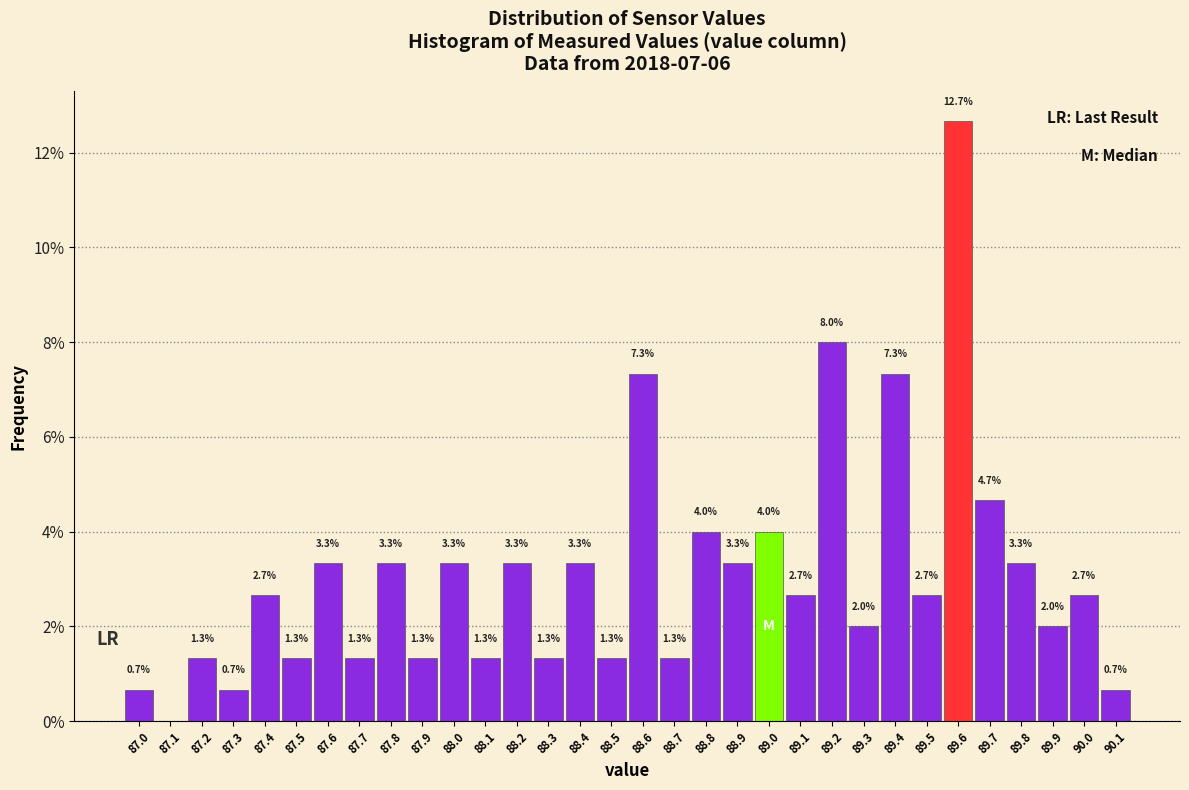

Reading left to right, list all the values displayed in this chart.

87.0=0.7	87.1=0.0	87.2=1.3	87.3=0.7	87.4=2.7	87.5=1.3	87.6=3.3	87.7=1.3	87.8=3.3	87.9=1.3	88.0=3.3	88.1=1.3	88.2=3.3	88.3=1.3	88.4=3.3	88.5=1.3	88.6=7.3	88.7=1.3	88.8=4.0	88.9=3.3	89.0=4.0	89.1=2.7	89.2=8.0	89.3=2.0	89.4=7.3	89.5=2.7	89.6=12.7	89.7=4.7	89.8=3.3	89.9=2.0	90.0=2.7	90.1=0.7